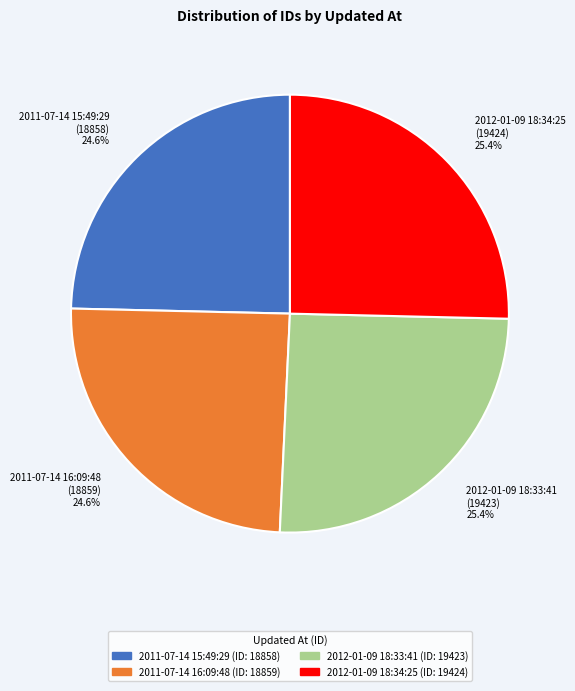

What is the ratio of the value at 2012-01-09 18:33:41 (19423) 25.4% to the value at 2011-07-14 15:49:29 (18858) 24.6%?

1.0